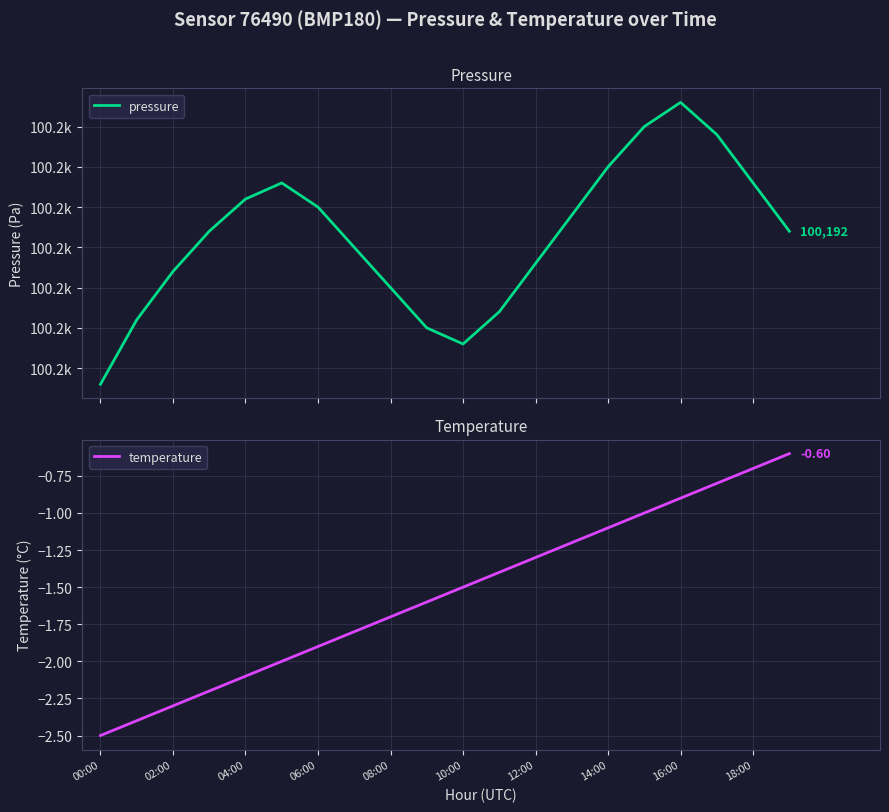

How many interior local valleys does the pressure series have?

1